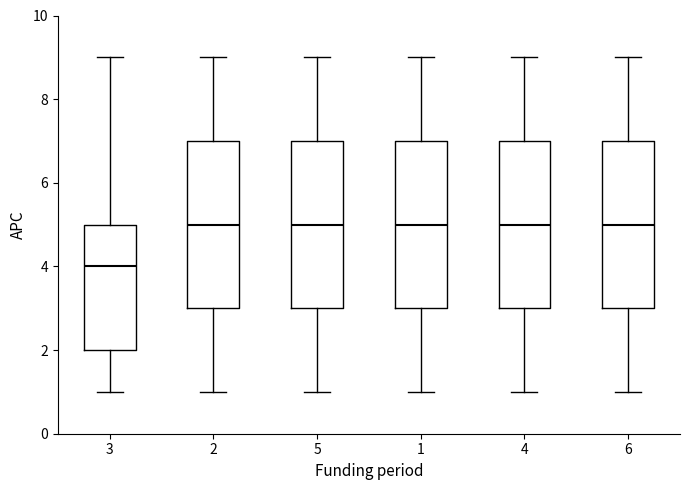

Reading left to right, read every box against the y-axis: the position of its median line, the range the box covers, and the ends of its whiskers. The values are not printed on the chart, so give them approximately, as read against the axis.

3: median 4, box 2 to 5, whiskers 1 to 9
2: median 5, box 3 to 7, whiskers 1 to 9
5: median 5, box 3 to 7, whiskers 1 to 9
1: median 5, box 3 to 7, whiskers 1 to 9
4: median 5, box 3 to 7, whiskers 1 to 9
6: median 5, box 3 to 7, whiskers 1 to 9